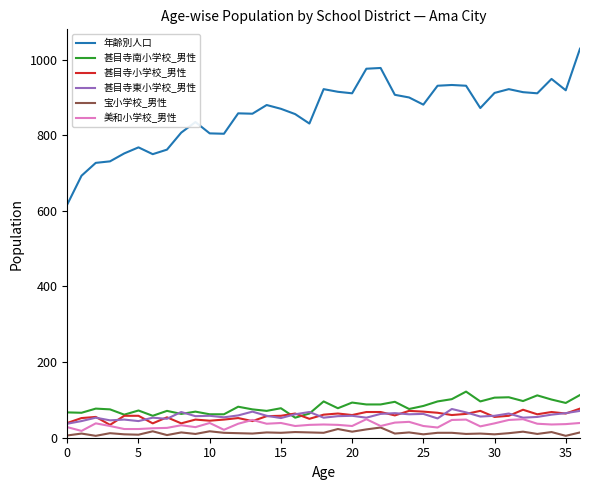

What is the average value of the 甚目寺南小学校_男性 series?

83